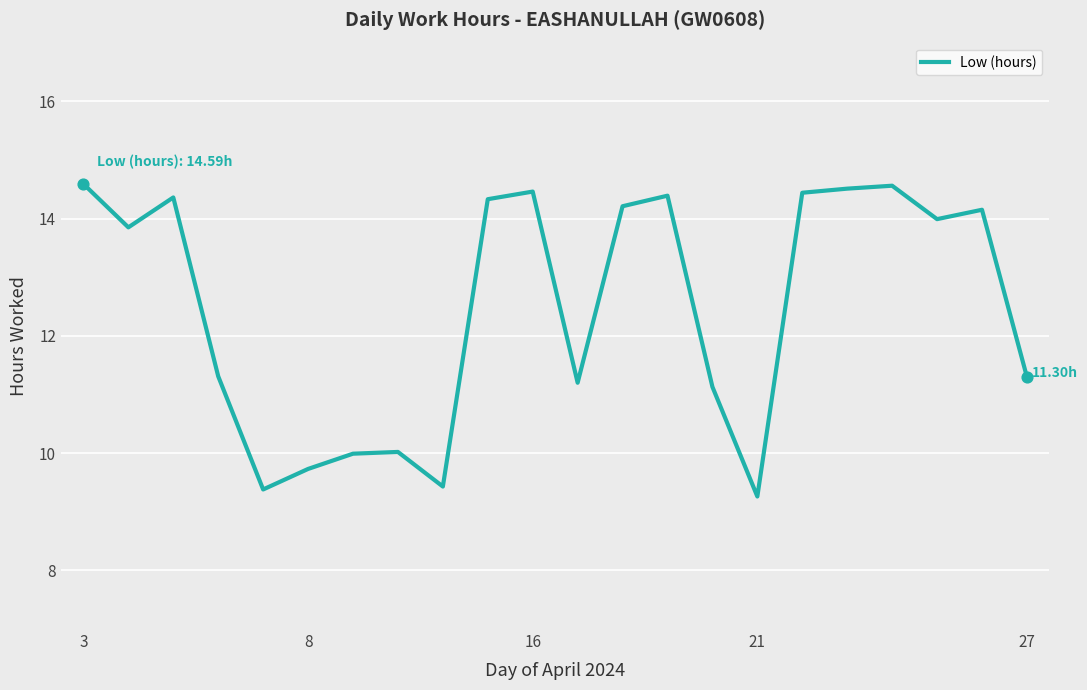

What is the difference between the maximum and minimum values?

5.3